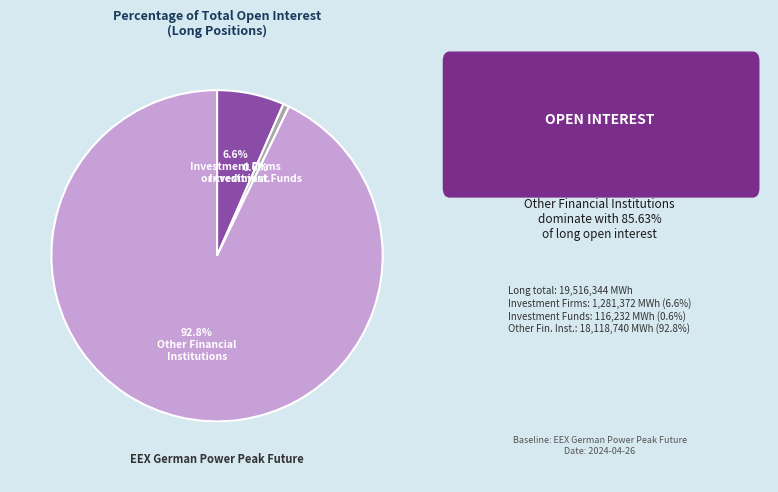

Is there a majority slice in this chart?

Yes